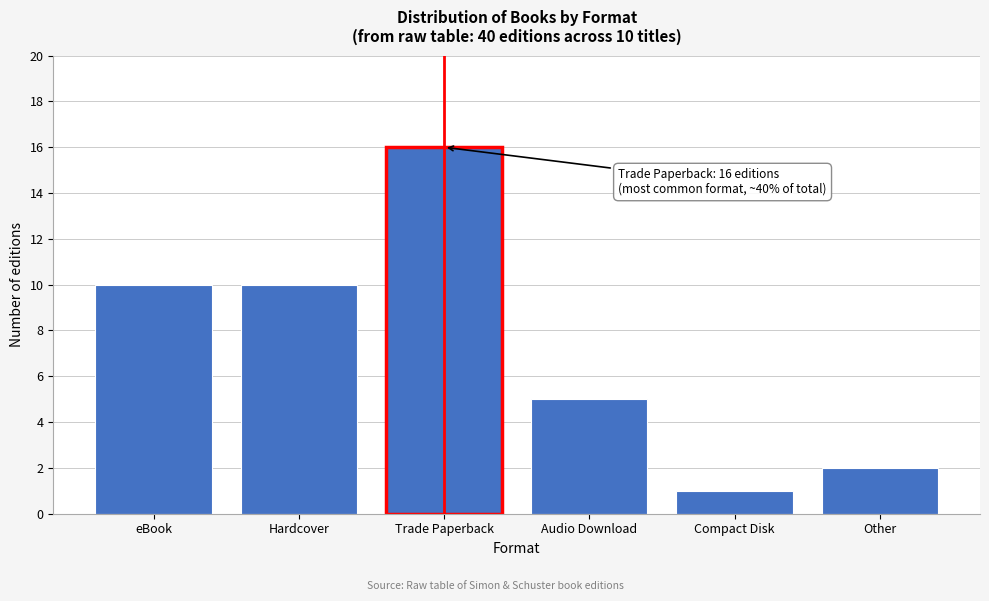

Reading right to left, what are all the values shown in this chart?

2	1	5	16	10	10